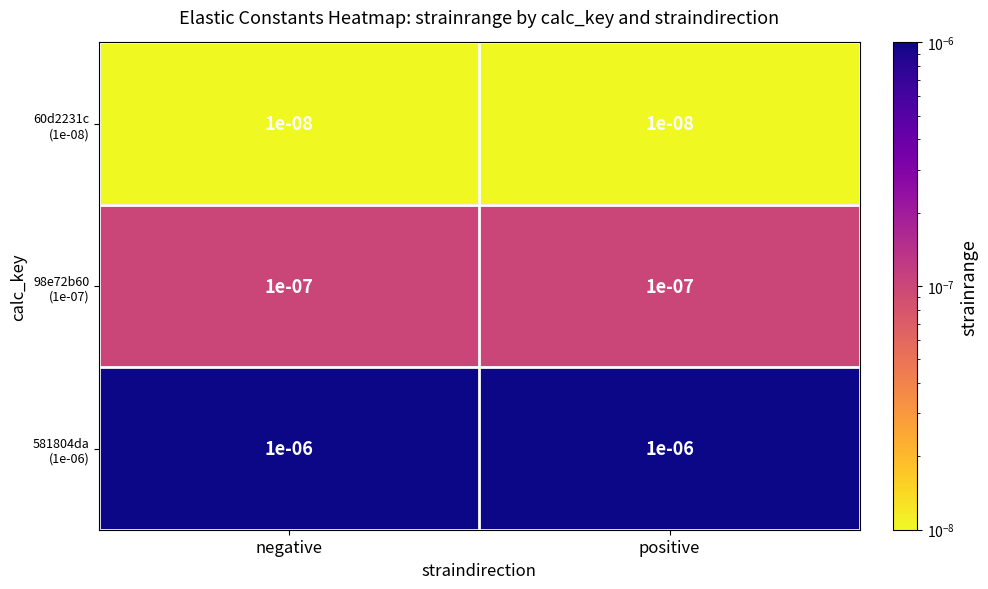

Between positive and negative, which is larger?

positive